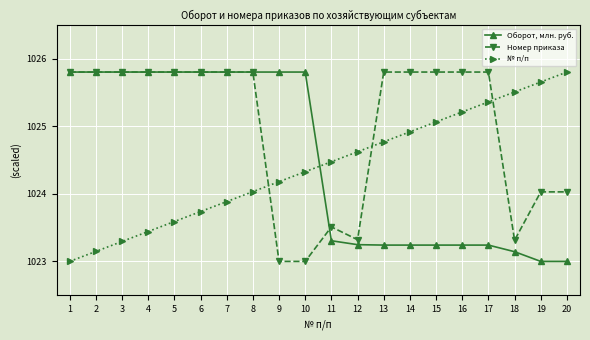

What is the difference between the highest and lowest values at 19?

2.7